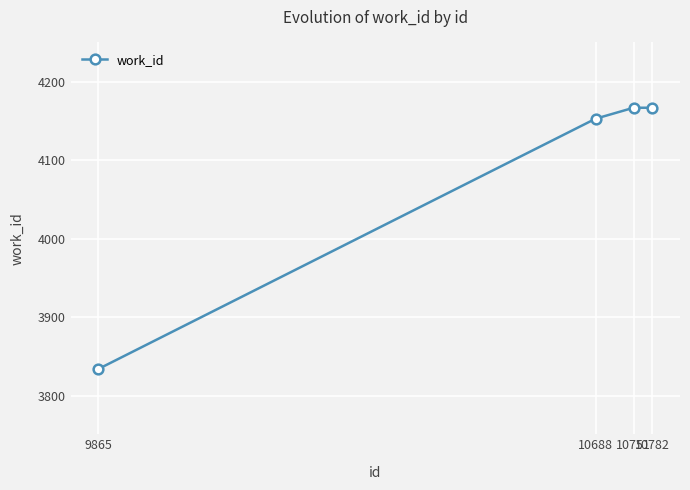

True or false: there are more than 2 points higher than both neighbors.

False